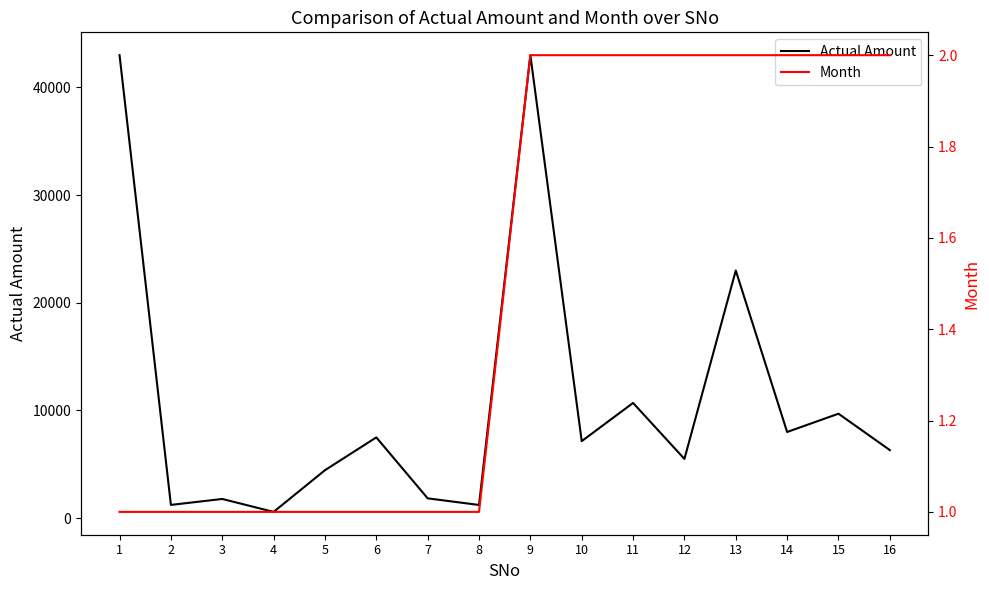

Rank the series by their maximum value, from lowest to highest.

Month, Actual Amount